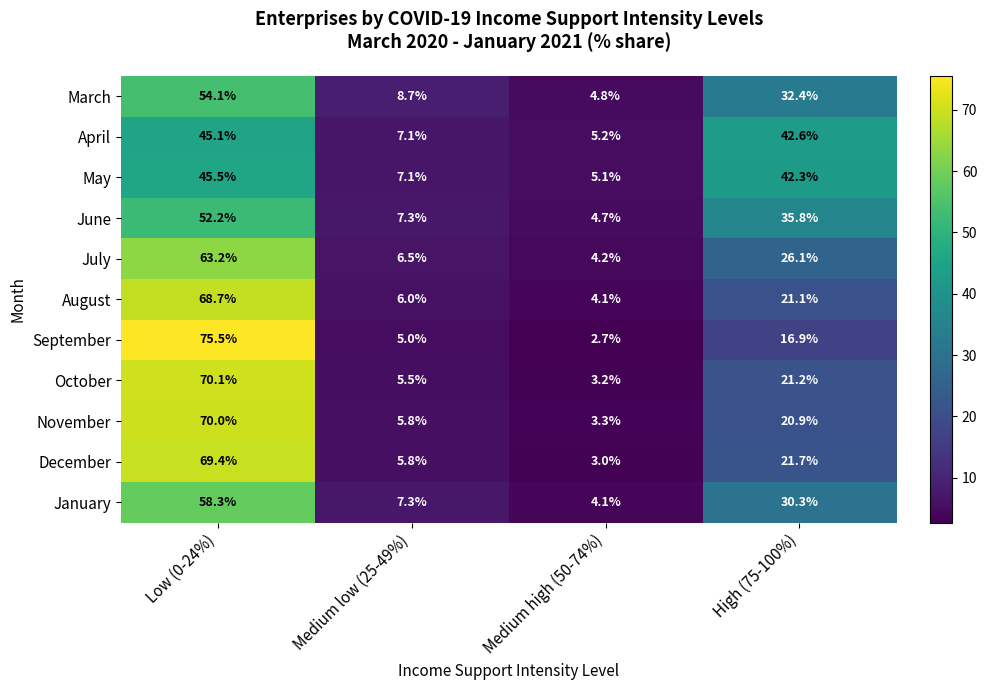

What is the smallest value displayed?

2.7